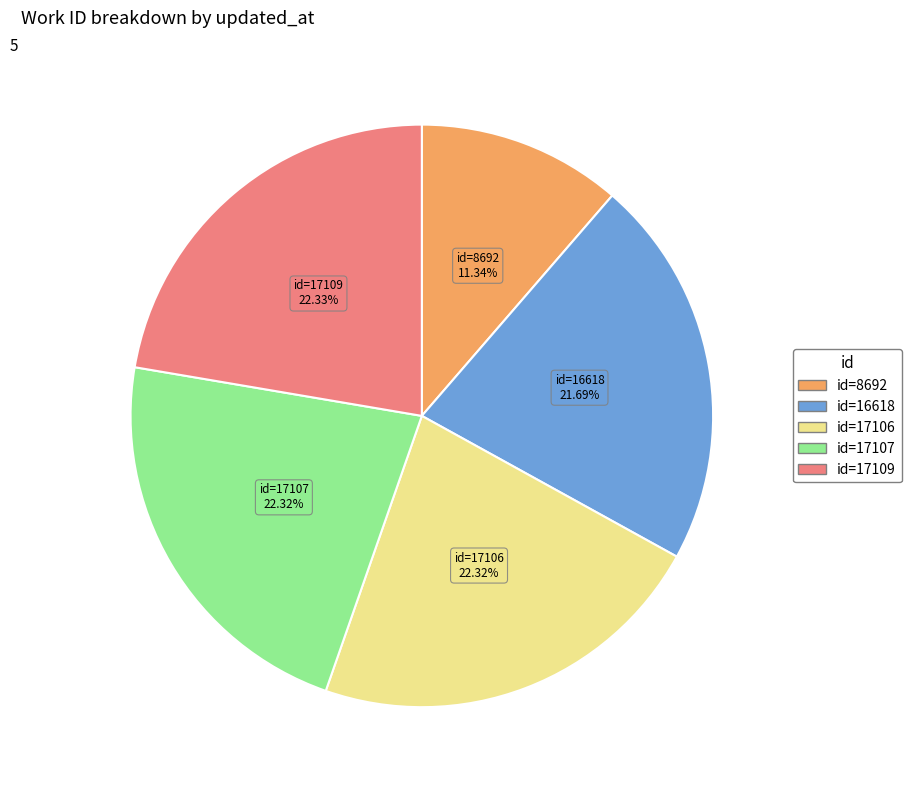

Is there any slice that represents more than half of the pie?

No